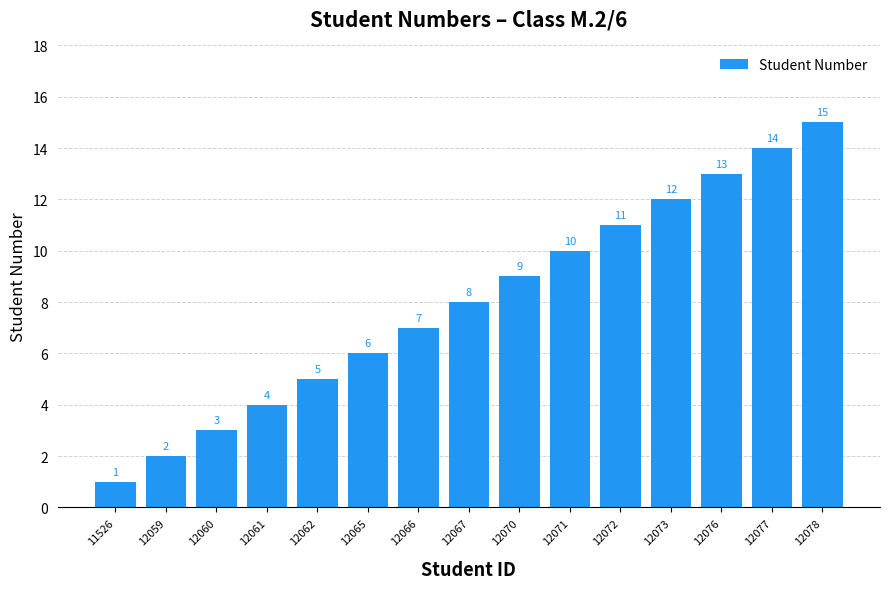

The chart shows a value of 12 at 12073. True or false?

True